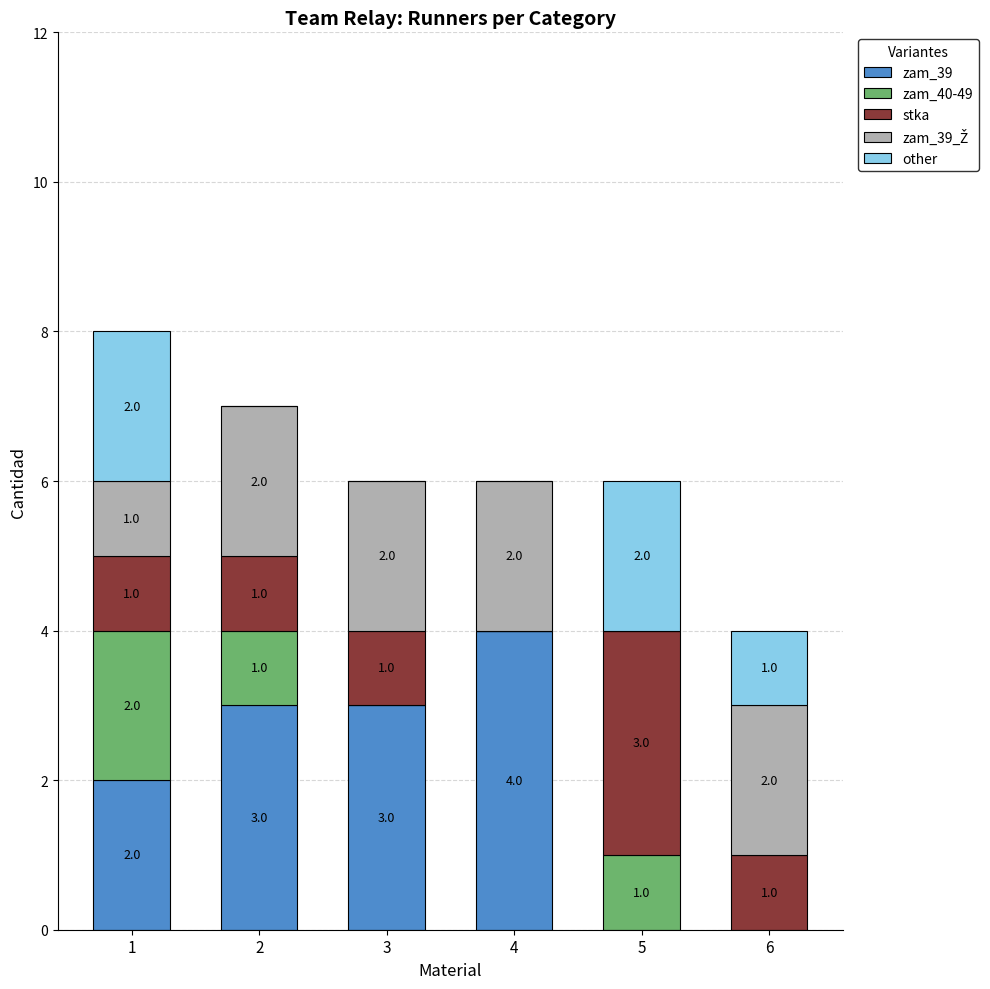

True or false: zam_39 has a value of 4 at 3.

False